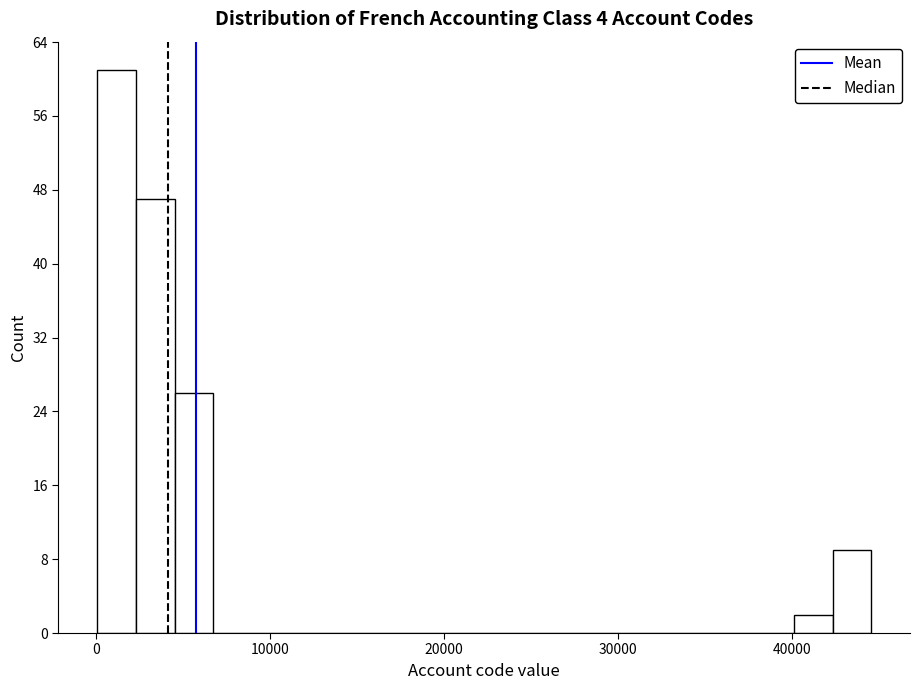

Around what value on the x-axis is the tallest bar? Give the approximate position of its centre, as read against the axis.

1000